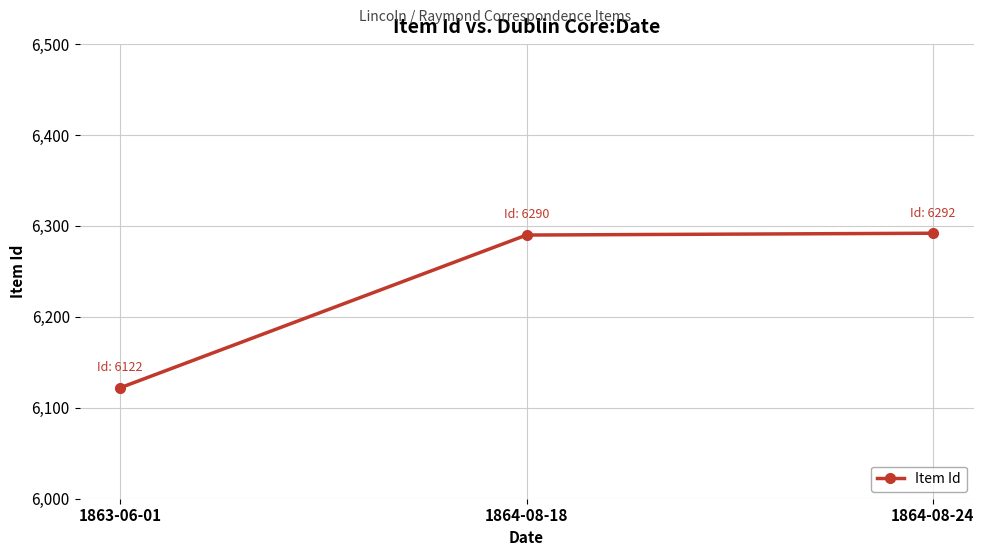

At which label is the value closest to 6207?

1864-08-18